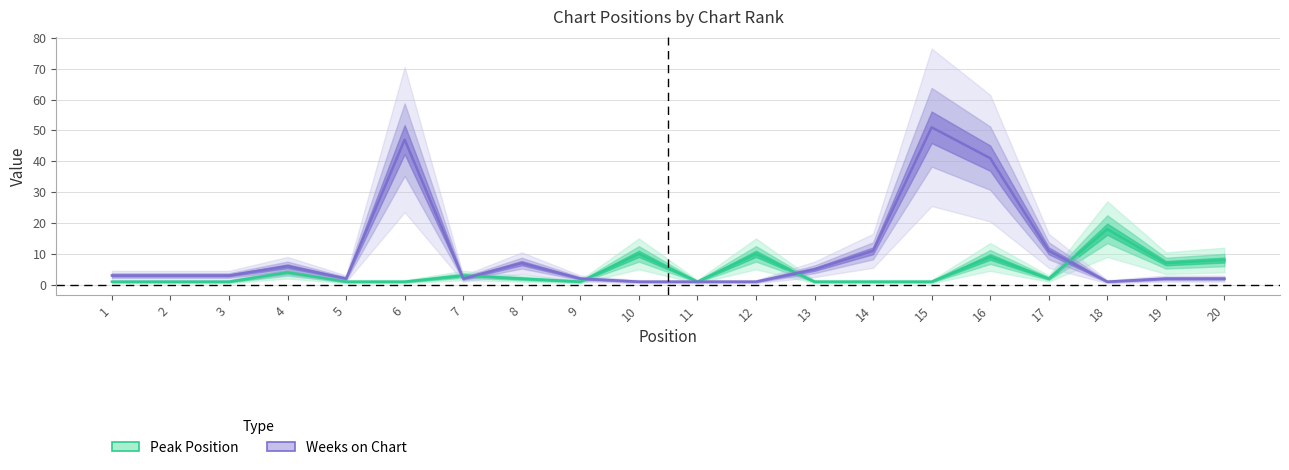

How many values in the Weeks on Chart series are below 3?

9